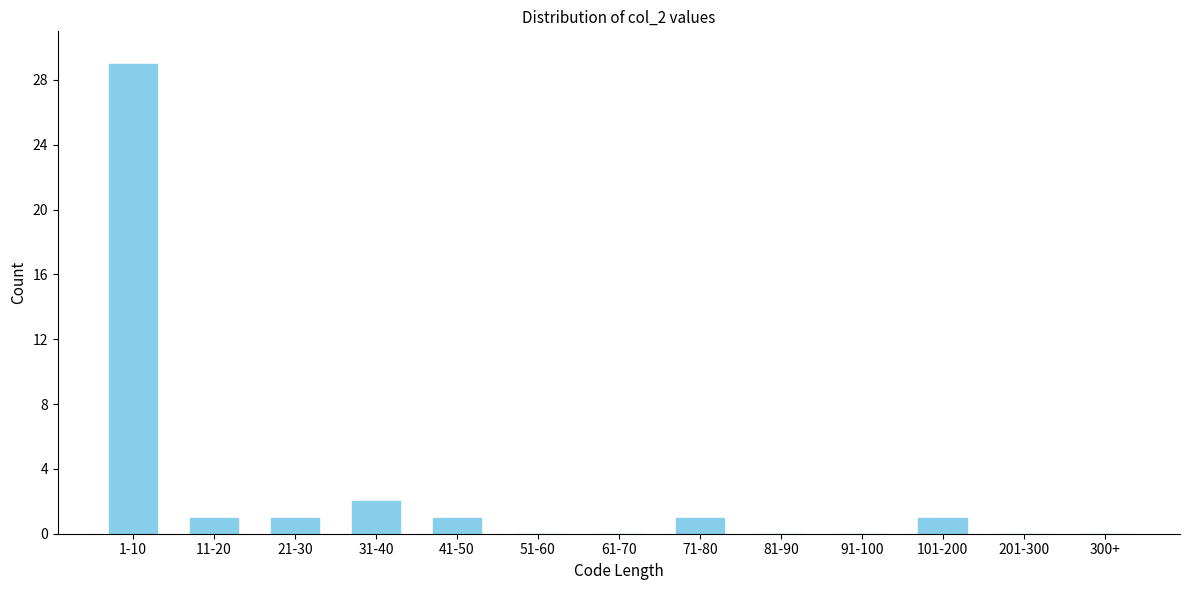

Reading left to right, list all the values displayed in this chart.

1-10=29	11-20=1	21-30=1	31-40=2	41-50=1	51-60=0	61-70=0	71-80=1	81-90=0	91-100=0	101-200=1	201-300=0	300+=0